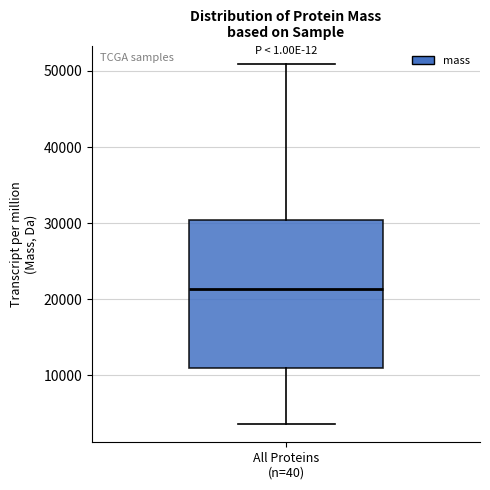

Where does the median line of the box for All Proteins (n=40) sit on the y-axis? The values are not printed on the chart, so give them approximately, as read against the axis.

21000